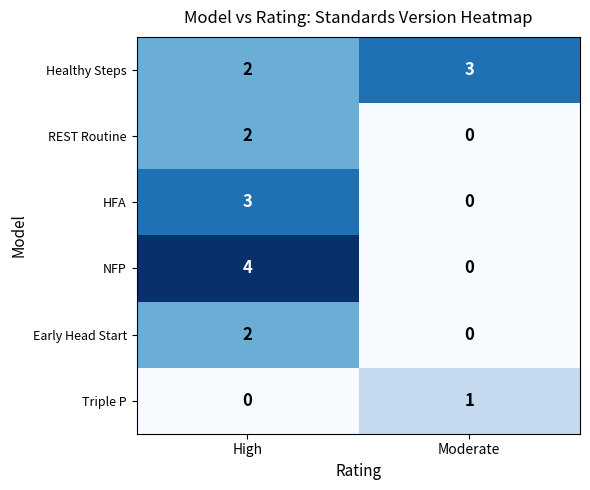

Rank the categories by NFP value from lowest to highest.

Moderate, High